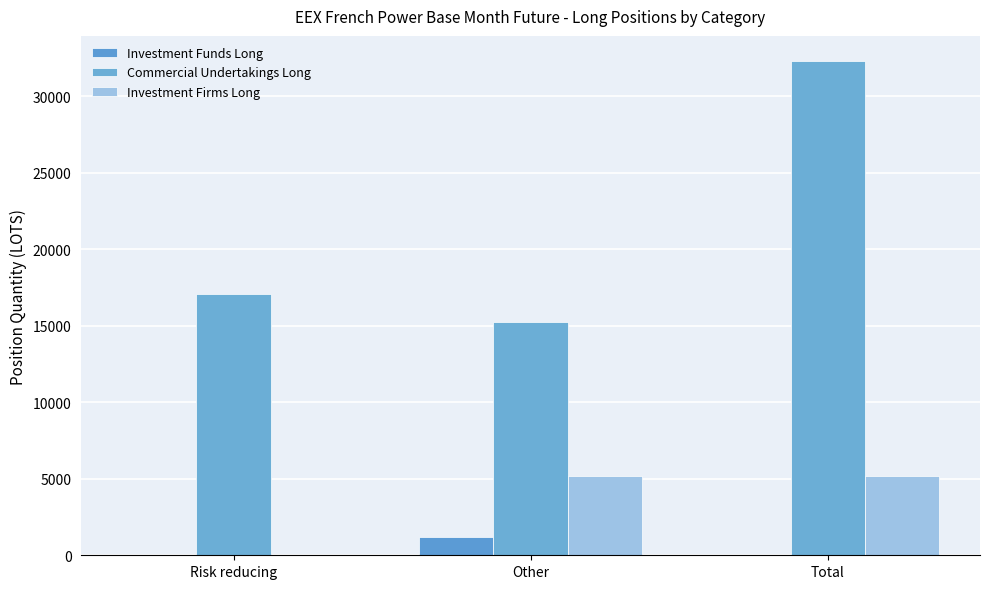

The Commercial Undertakings Long series shows 15220.8 at Other. True or false?

True